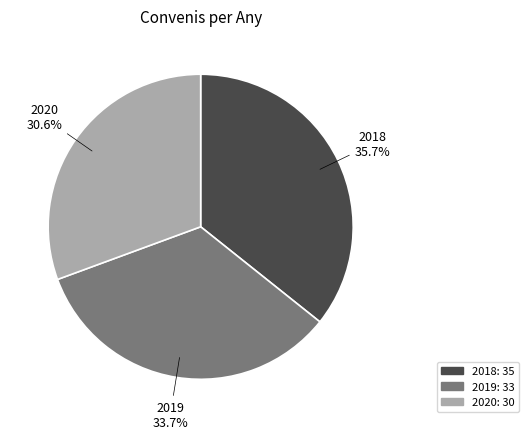

Does 2020 account for over 50% of the chart?

No